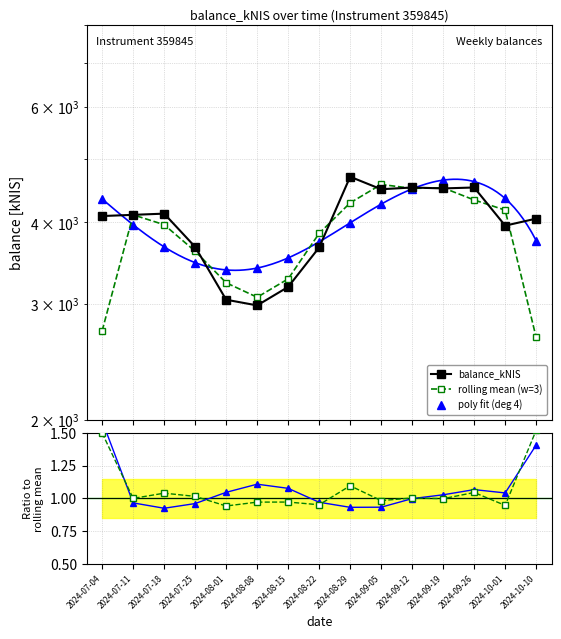

In balance / rolling mean, how many points are lower than both neighbors (excluding endpoints)?

6